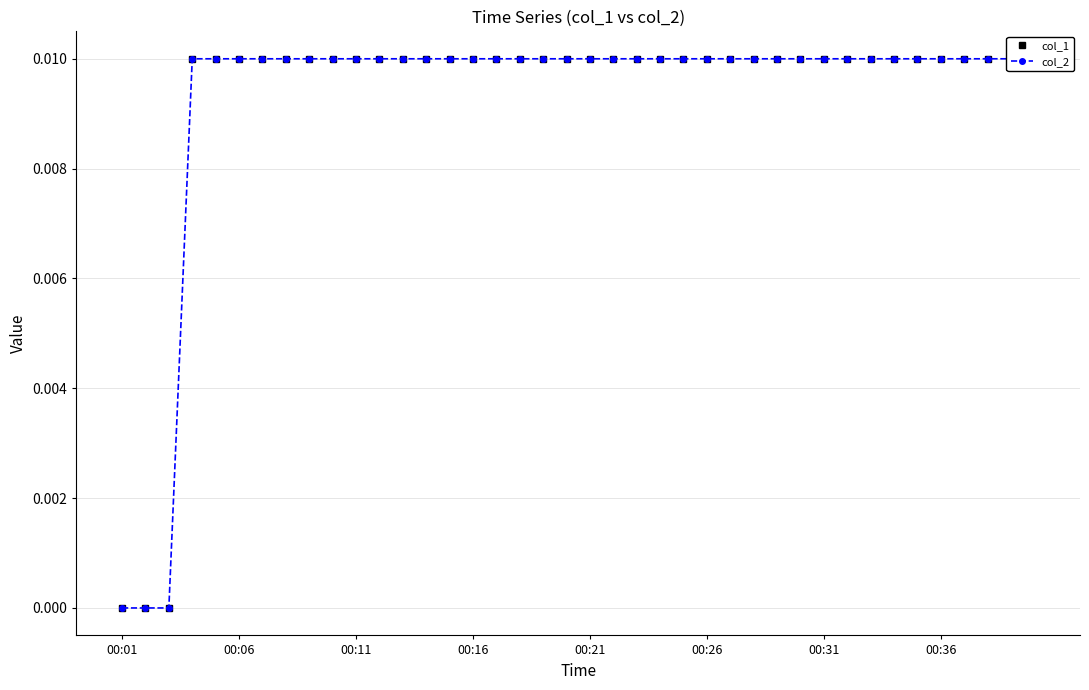

What is the label of the 28th point from the right?

12